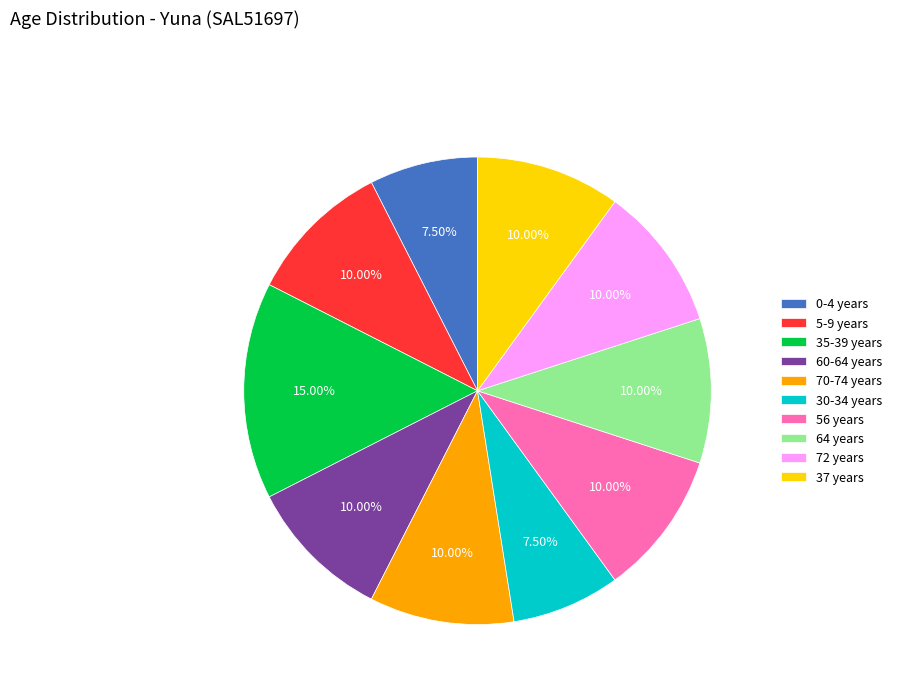

To the nearest percent, what percentage of the pie is 35-39 years?

15%